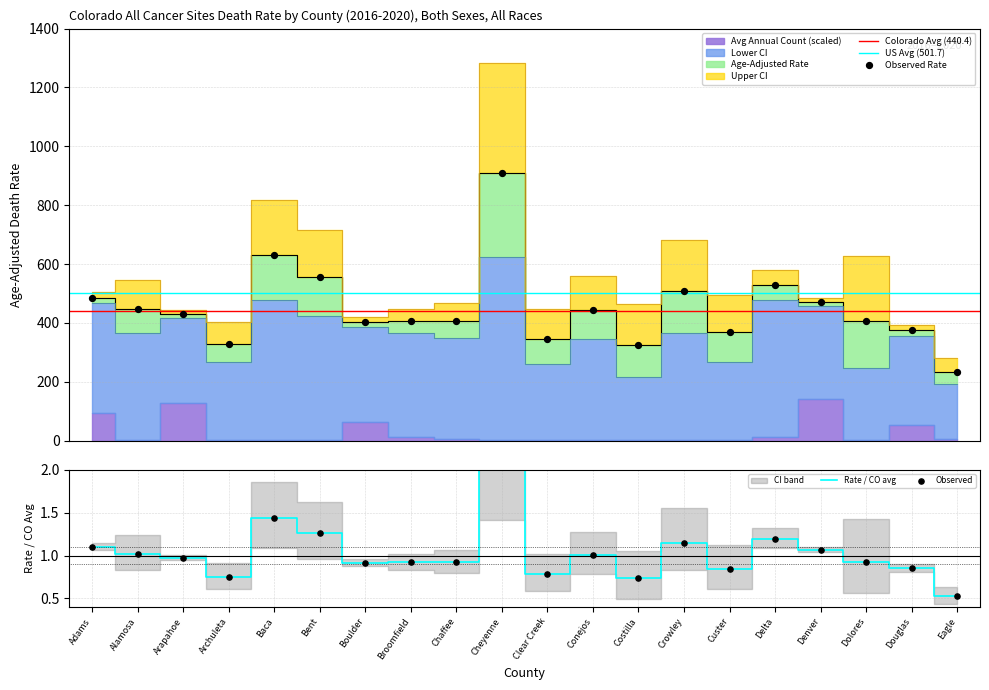

Which series has the largest Y range (max minus min)?

Upper CI